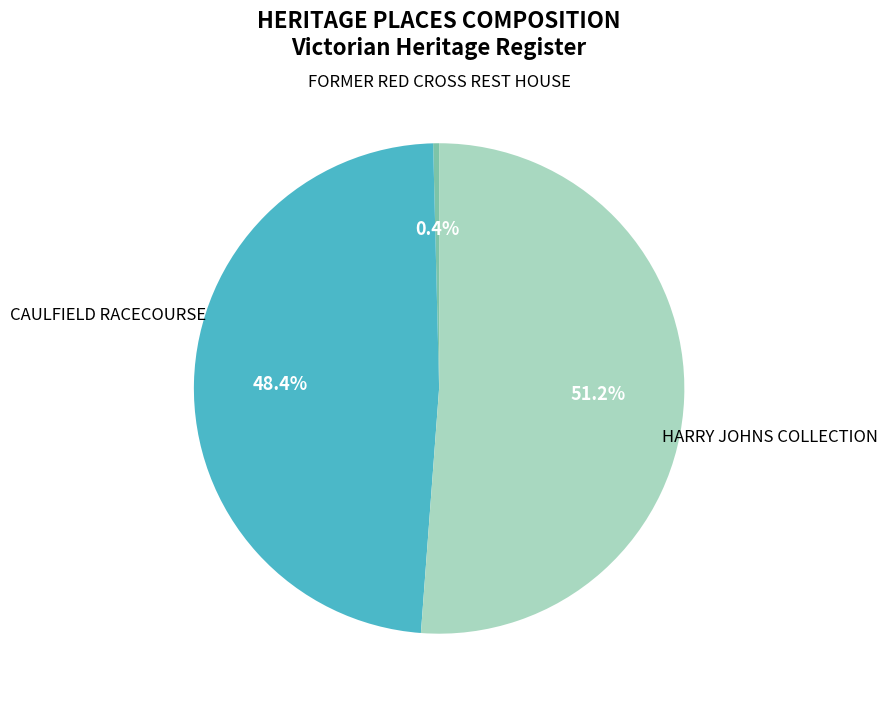

To the nearest percent, what percentage of the pie is HARRY JOHNS COLLECTION?

51%